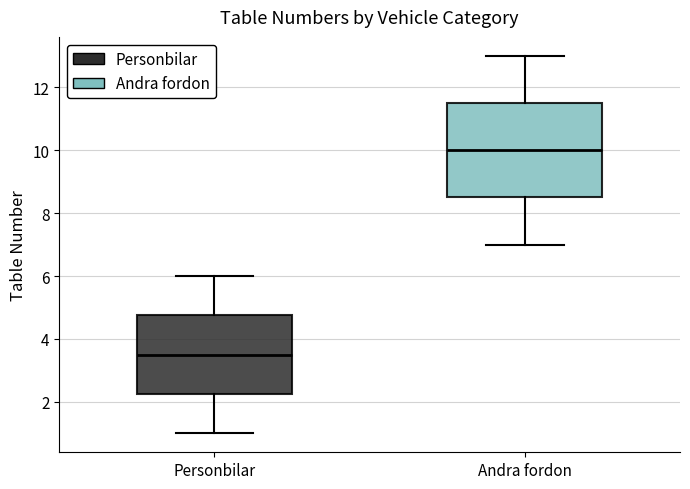

Reading left to right, read every box against the y-axis: the position of its median line, the range the box covers, and the ends of its whiskers. The values are not printed on the chart, so give them approximately, as read against the axis.

Personbilar: median 3.6, box 2.2 to 4.8, whiskers 1.0 to 6.0
Andra fordon: median 10.0, box 8.6 to 11.6, whiskers 7.0 to 13.0